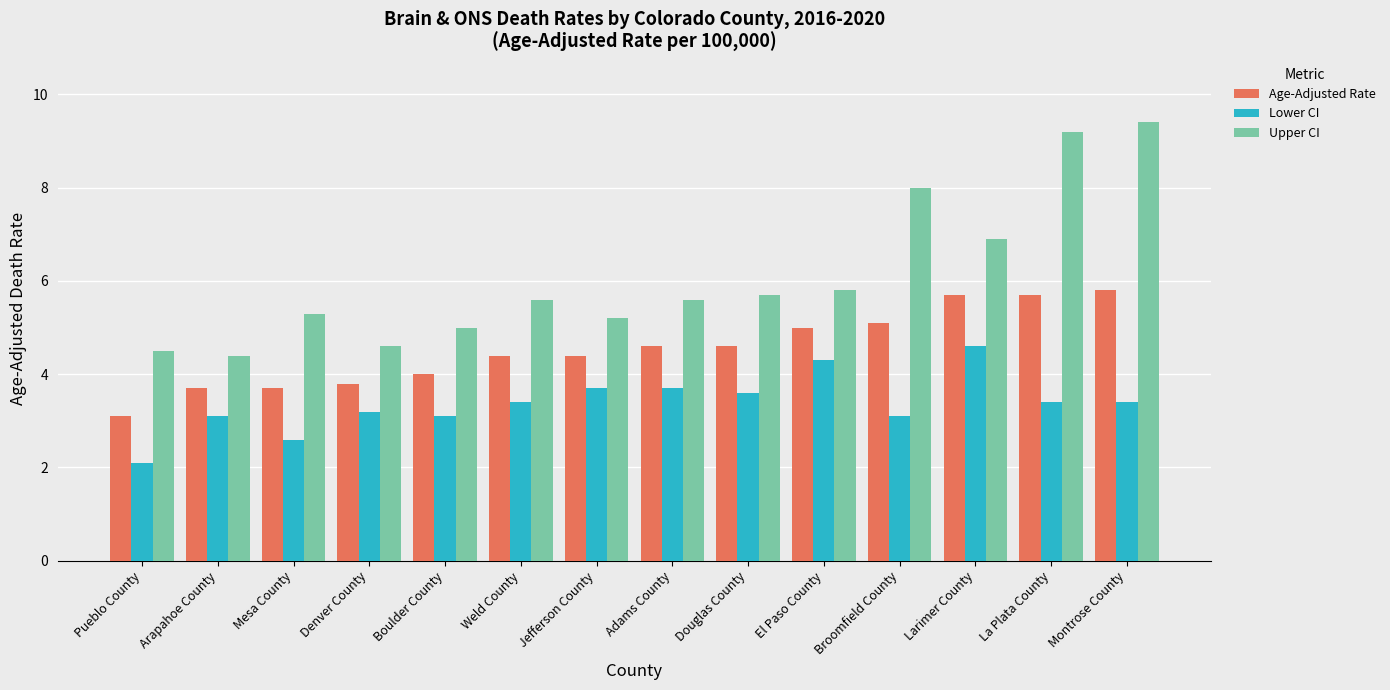

The Upper CI series shows 8.8 at Mesa County. True or false?

False